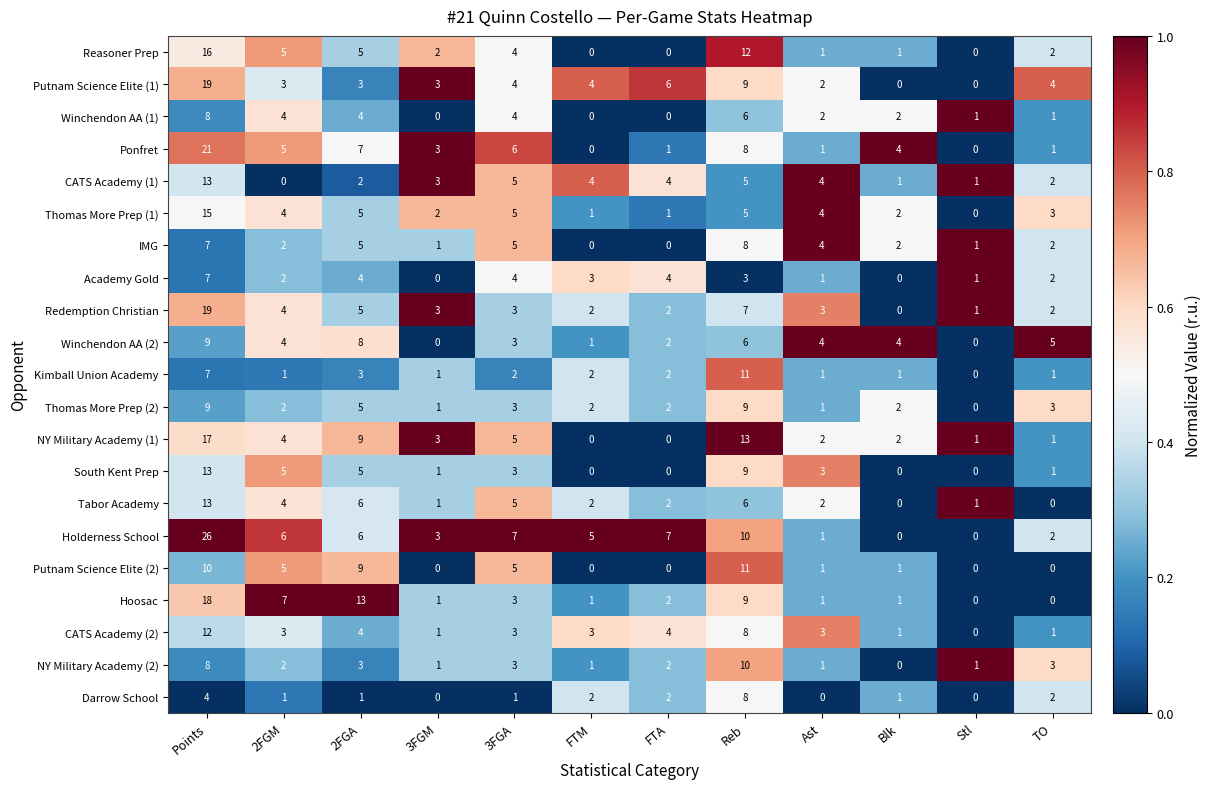

What is the sum of all Hoosac values?

56